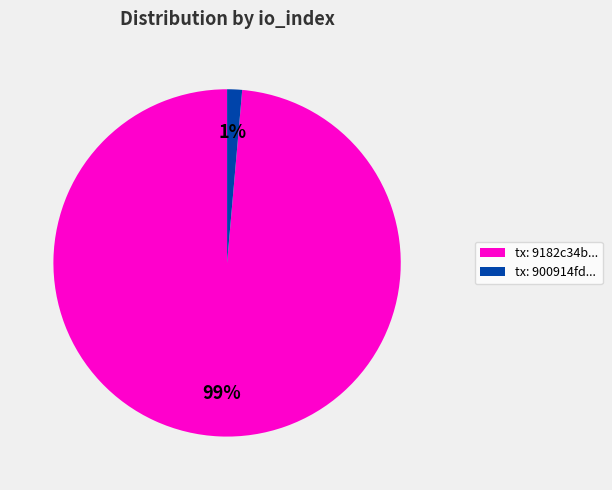

To the nearest percent, what is the average slice percentage?

50%